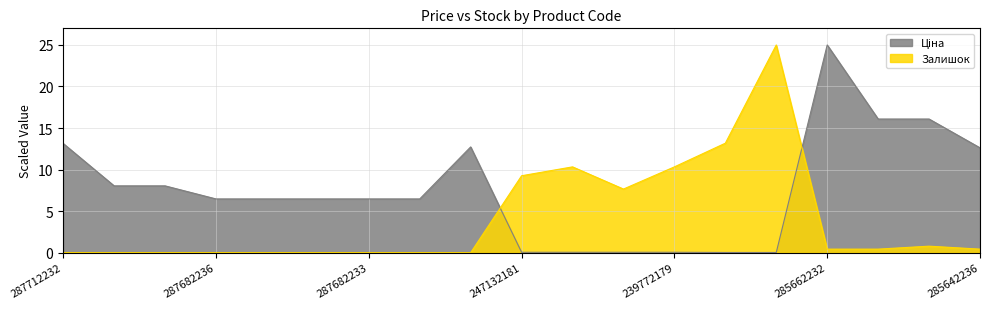

Reading left to right, what are all the values shown in this chart?

Ціна: 287712232=13.1	287692233=8.0	287692231=8.0	287682236=6.5	287682235=6.5	287682234=6.5	287682233=6.5	287682231=6.5	287702232=12.7	247132181=0.0	247132180=0.0	239772195=0.0	239772179=0.0	239732195=0.0	239732179=0.0	285662232=25.0	285652233=16.1	285652231=16.1	285642236=12.6
Залишок: 287712232=0.0	287692233=0.0	287692231=0.0	287682236=0.0	287682235=0.0	287682234=0.0	287682233=0.0	287682231=0.0	287702232=0.0	247132181=9.3	247132180=10.3	239772195=7.7	239772179=10.3	239732195=13.2	239732179=25.0	285662232=0.4	285652233=0.4	285652231=0.8	285642236=0.4